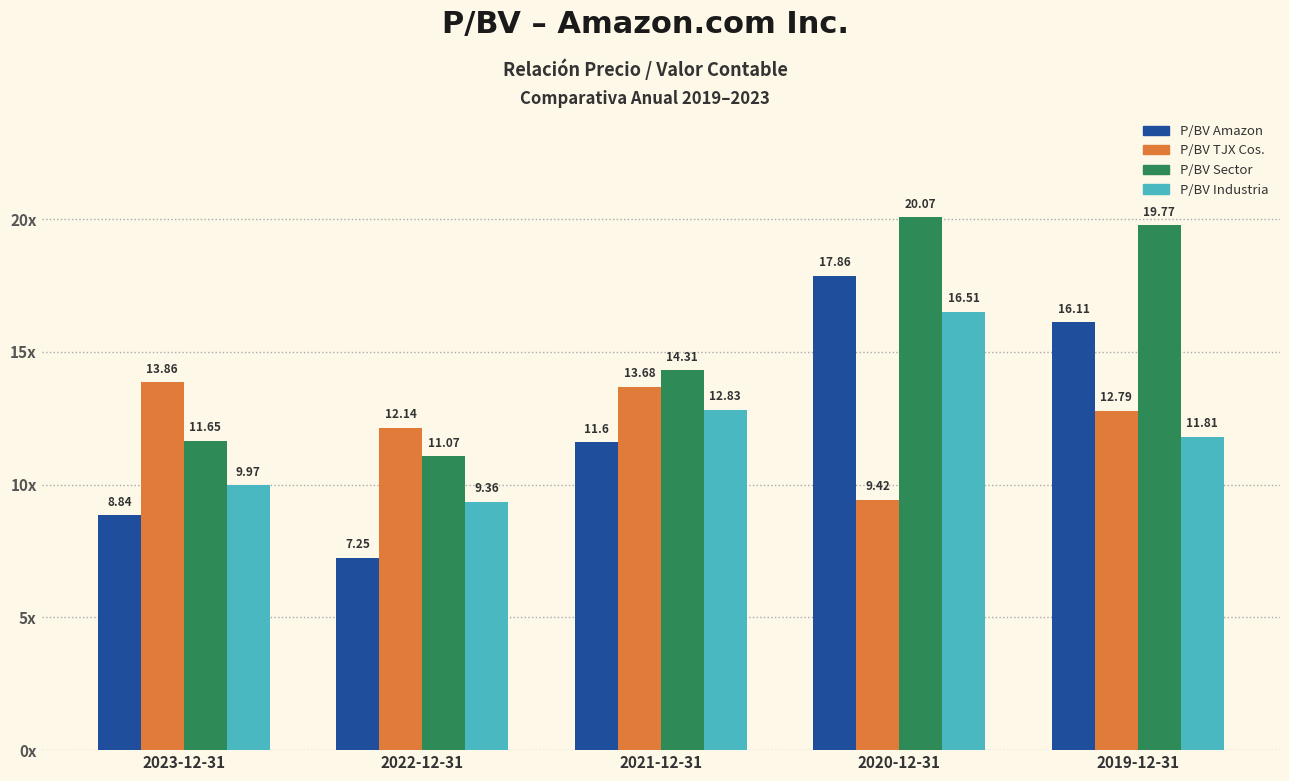

What are all the series names shown in the legend?

P/BV Amazon, P/BV TJX Cos., P/BV Sector, P/BV Industria